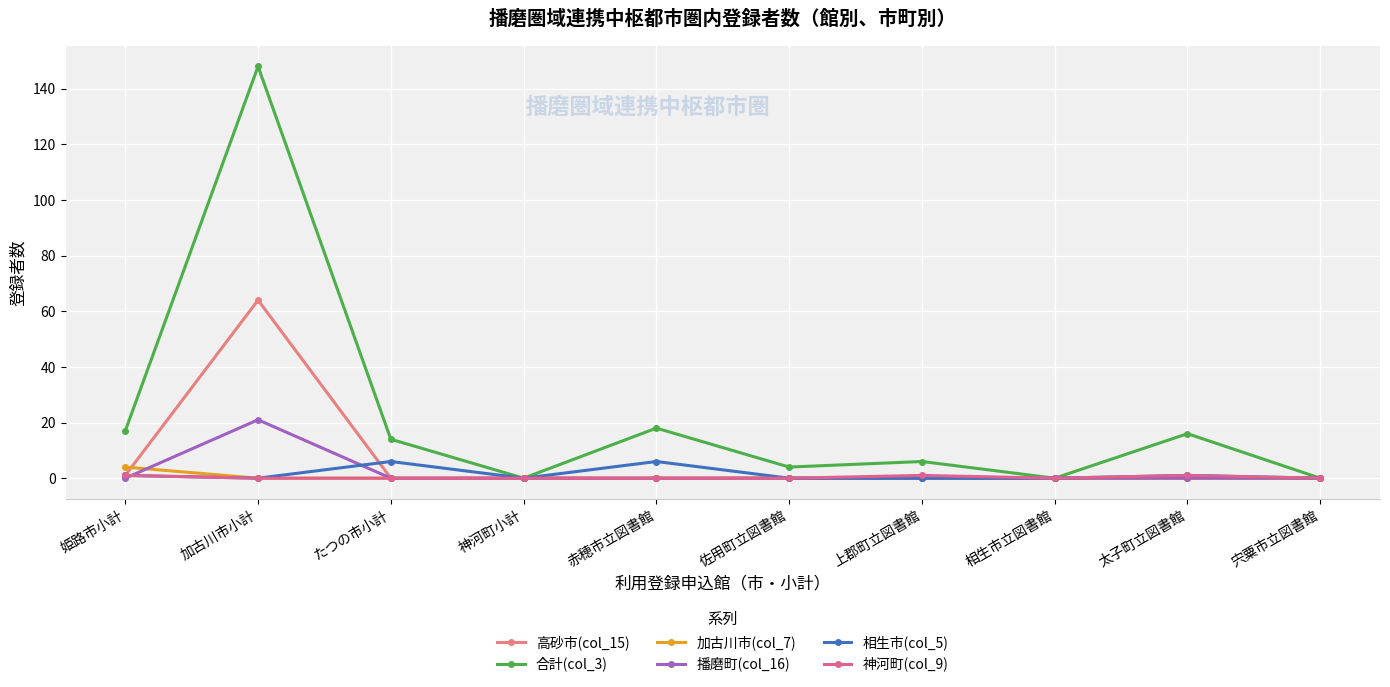

At how many categories does at least one series exceed 54?

1